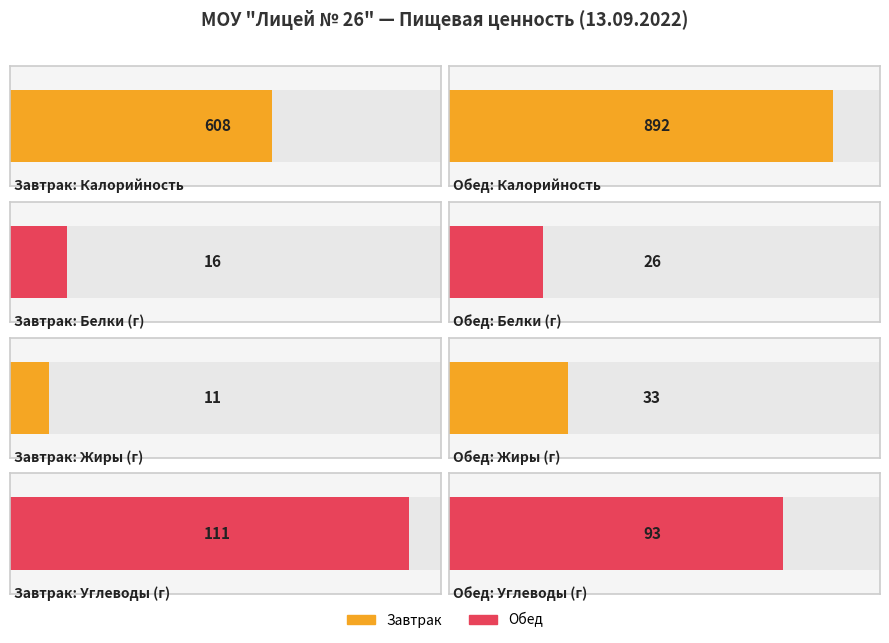

Between Обед and Завтрак, which is larger?

Обед